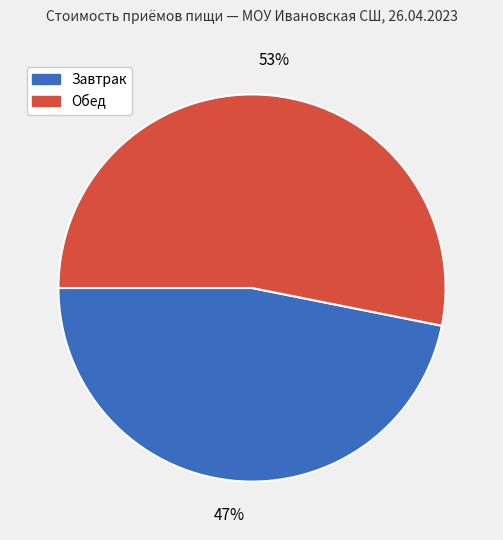

Rank the categories by value from highest to lowest.

Обед, Завтрак